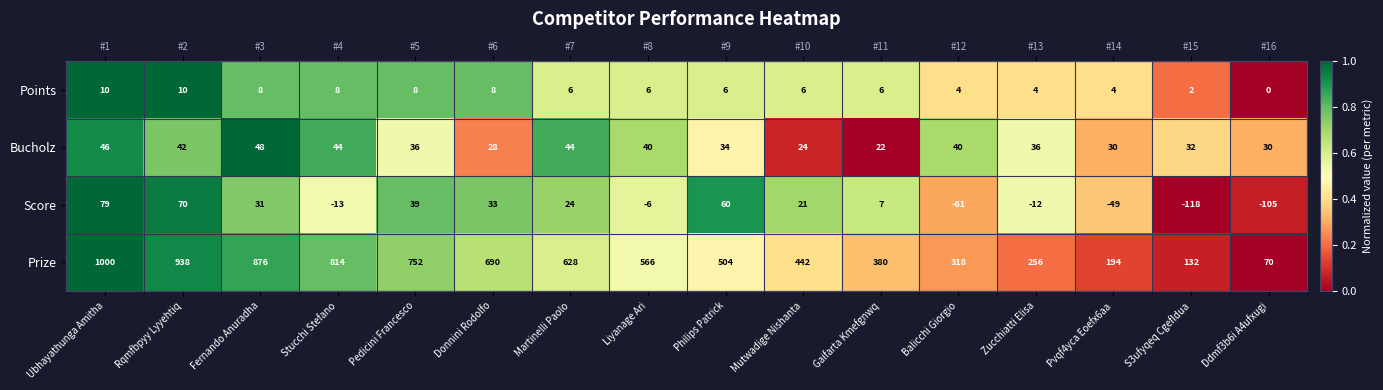

Rank the series at Zucchiatti Elisa from highest to lowest value.

Bucholz, Score, Points, Prize